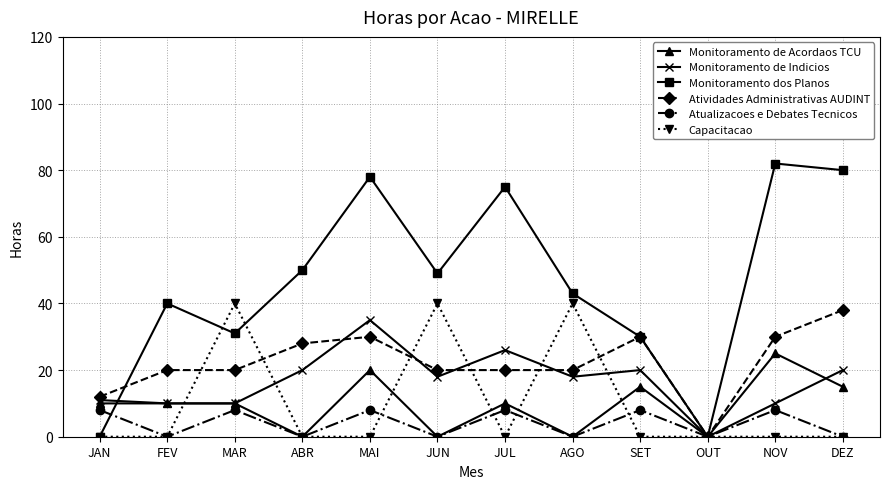

True or false: Monitoramento dos Planos has more than 0 points higher than both neighbors.

True